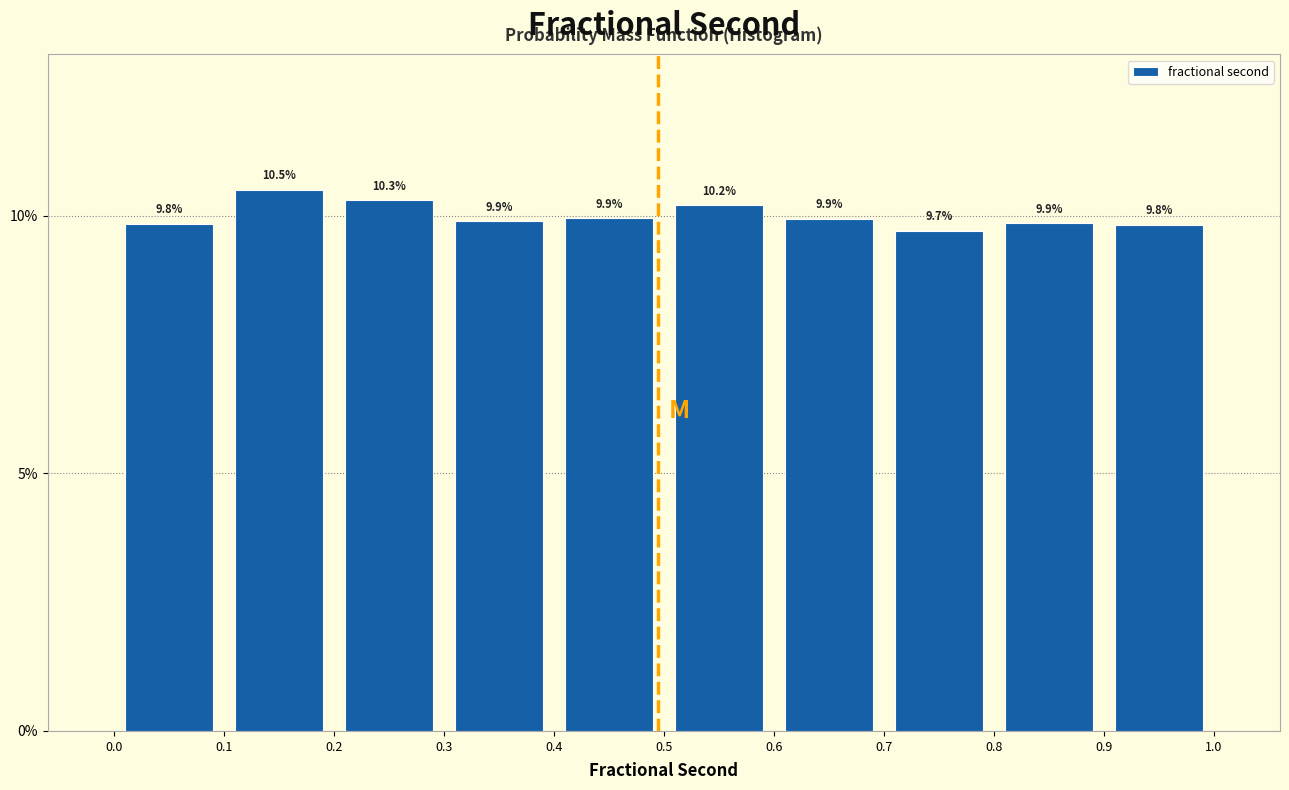

How tall is the bar that spans 0.0 to 0.1 on the x-axis?

9.8